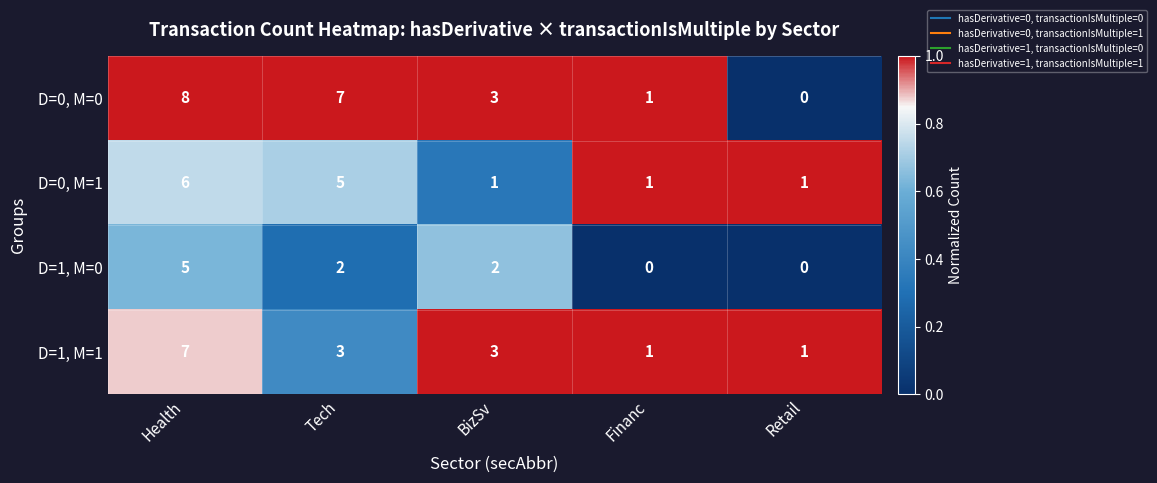

The value of D=1, M=1 at Health is 7. True or false?

True